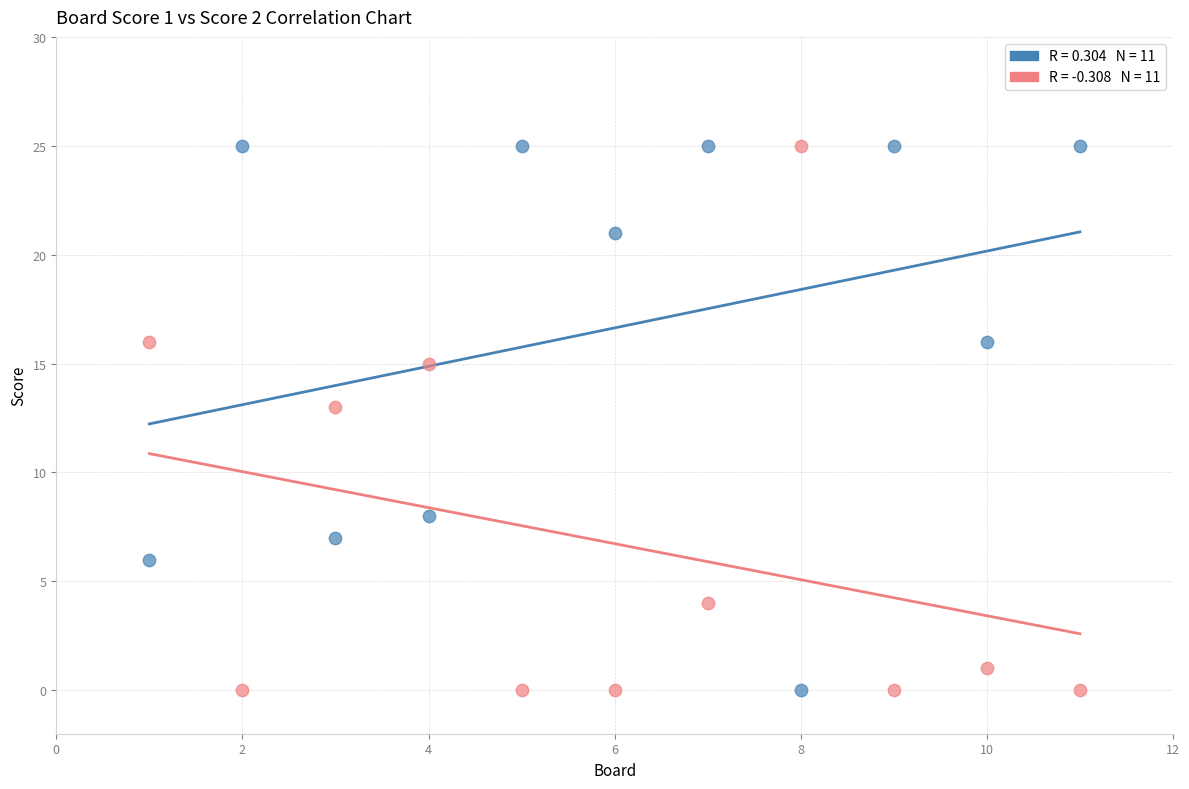

Across all data points, what is the range of Y values (max minus min)?

25